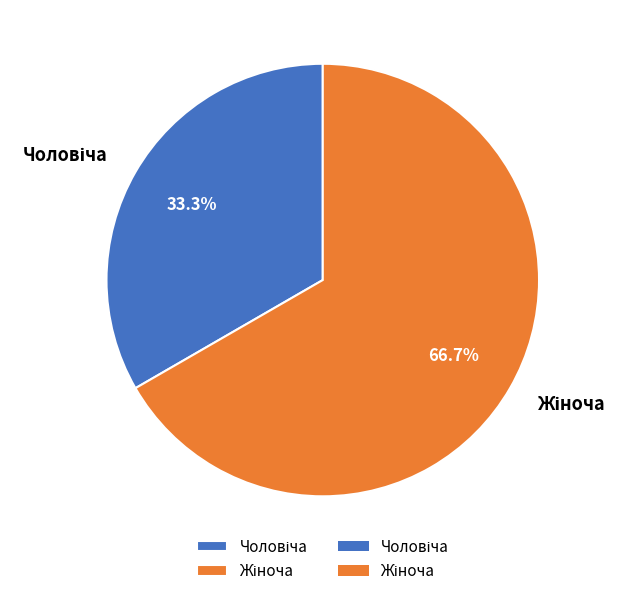

Does any single category account for the majority?

Yes